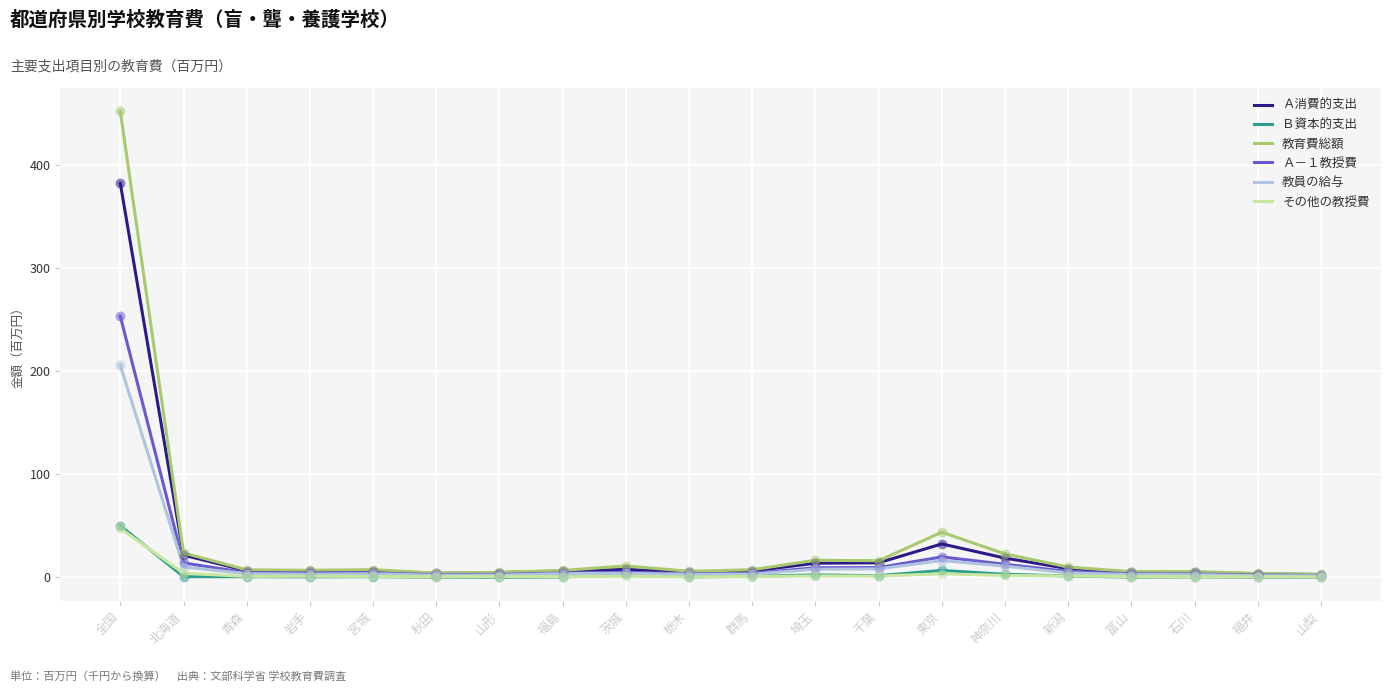

At which category is the sum across all series the highest?

全国